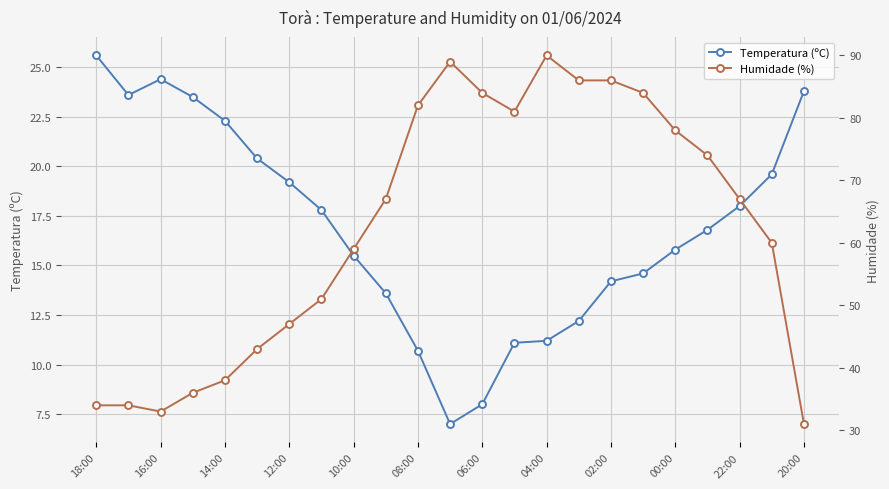

How many interior local peaks does the Temperatura (ºC) series have?

1